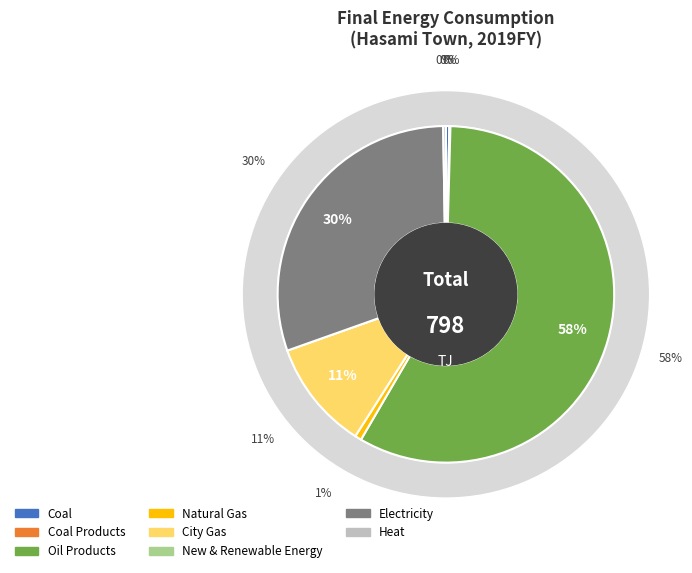

Rank the categories by value from lowest to highest.

New & Renewable Energy, Coal Products, Heat, Coal, Natural Gas, City Gas, Electricity, Oil Products